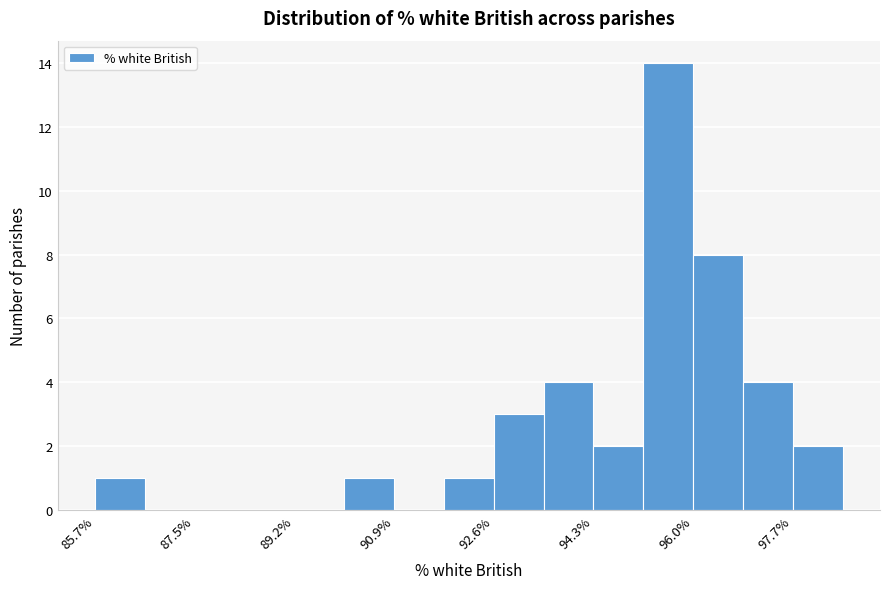

How tall is the bar that spans 94.2 to 95.2 on the x-axis? Neither the bar edges nor the heights are printed on the chart, so give them approximately, as read against the axes.

2